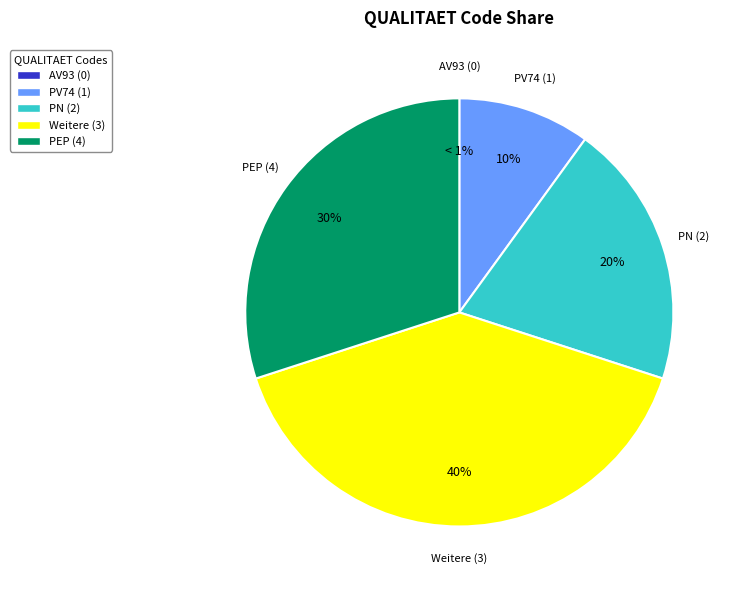

Does PV74 (1) account for over 50% of the chart?

No